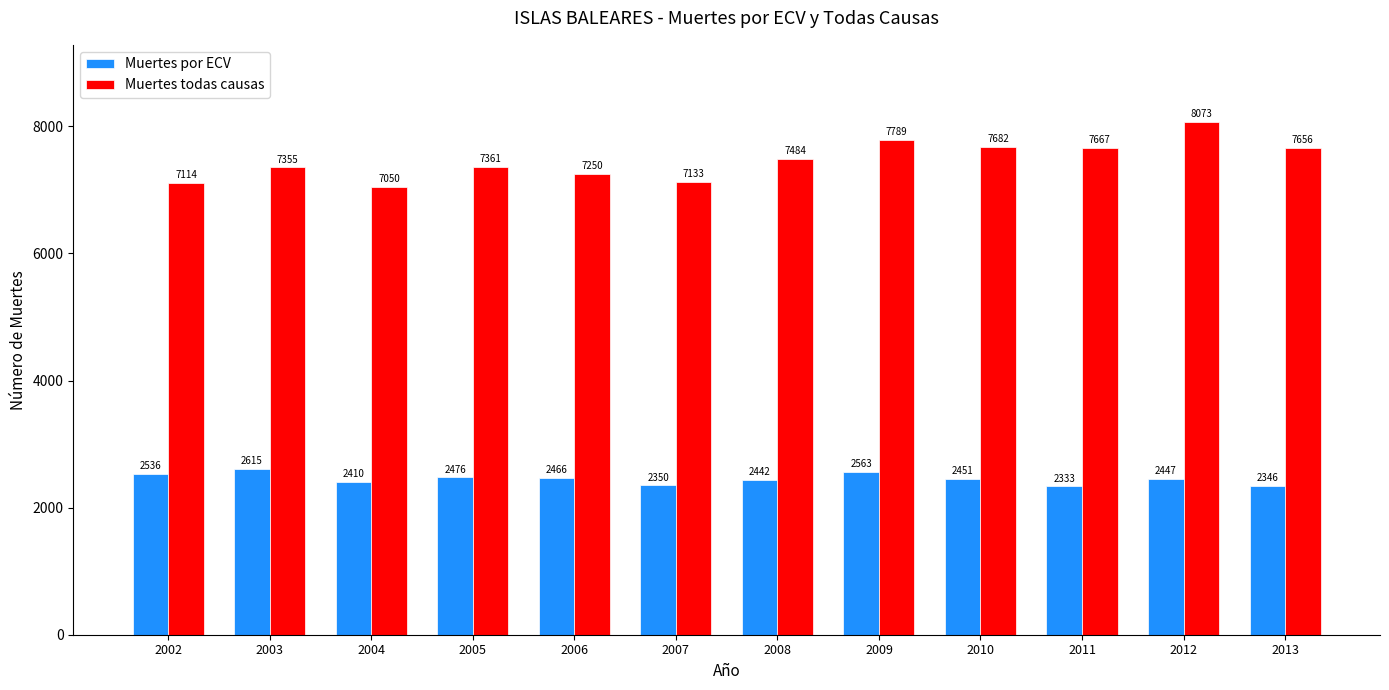

True or false: Muertes por ECV has a value of 2536 at 2002.

True